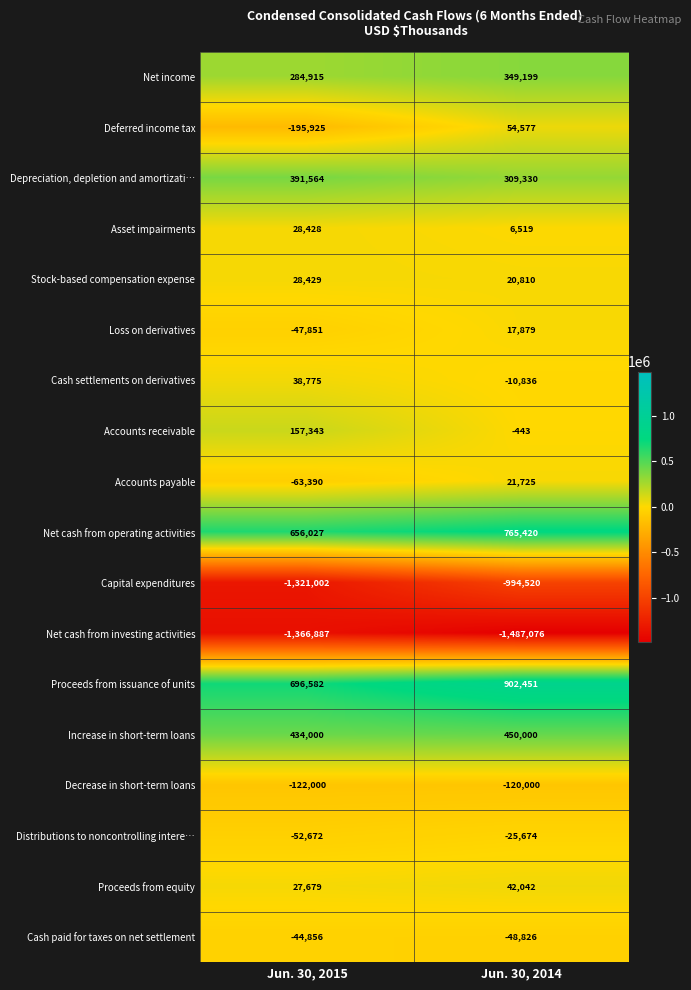

At how many categories does at least one series exceed 670456?

2